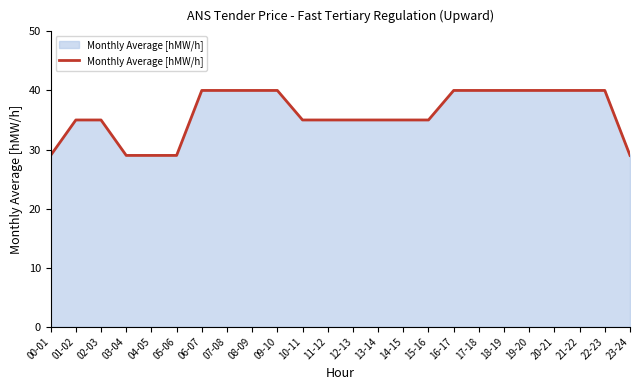

What is the difference between the maximum and minimum values?

11